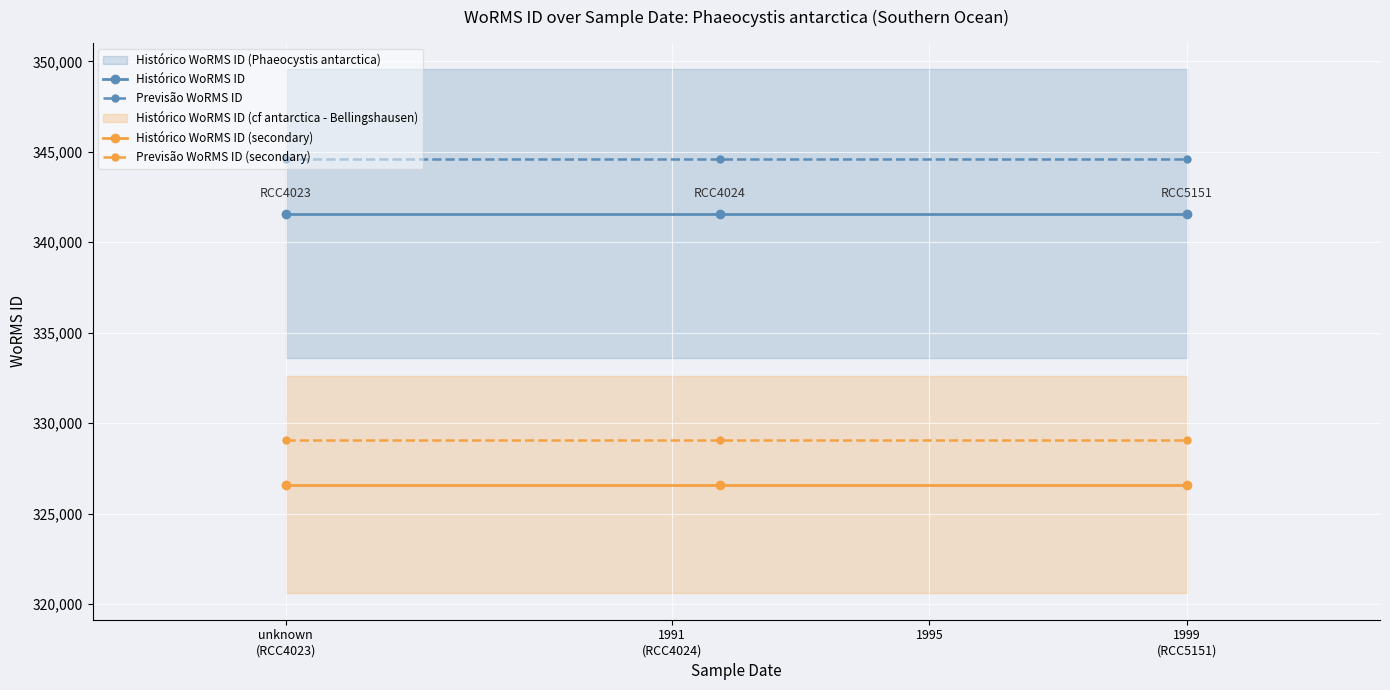

What is the lowest value of the Histórico WoRMS ID (secondary) series?

326585